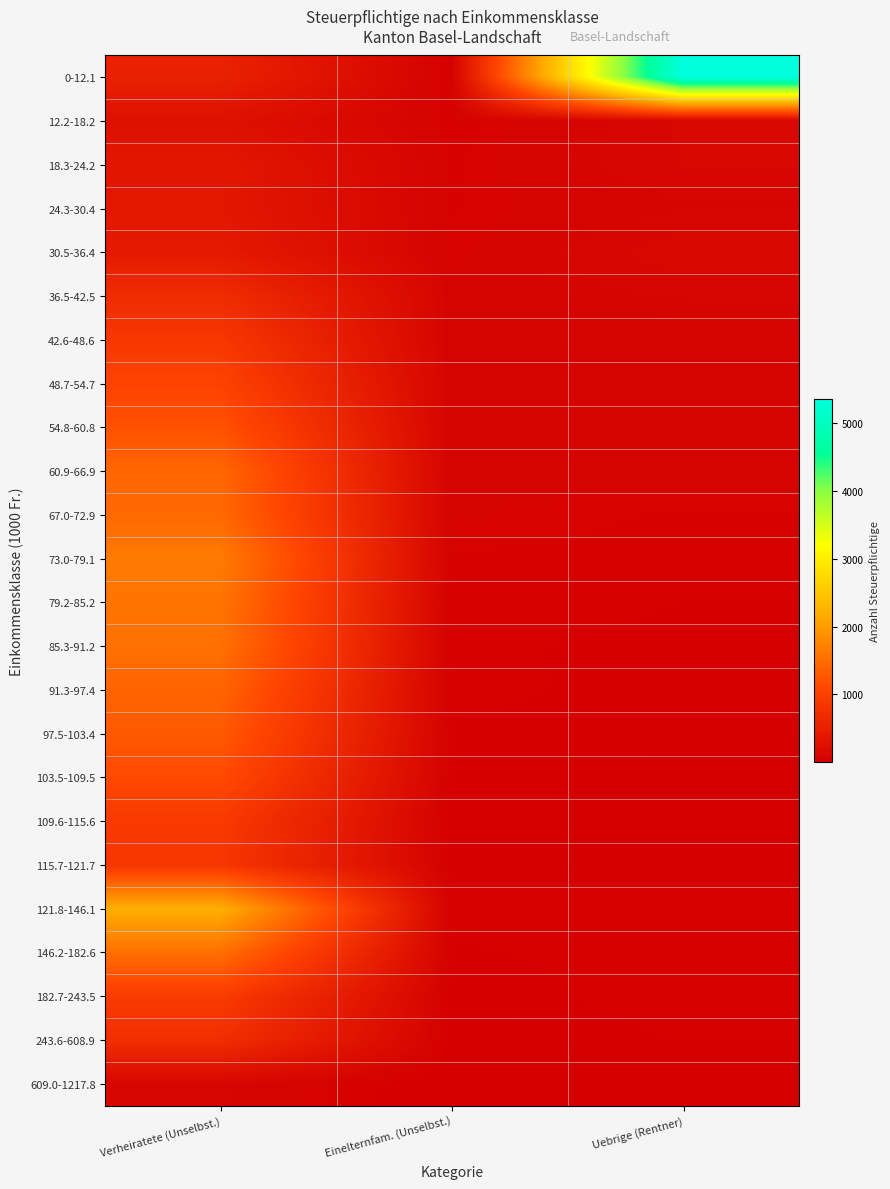

How many data points does each series have?

3